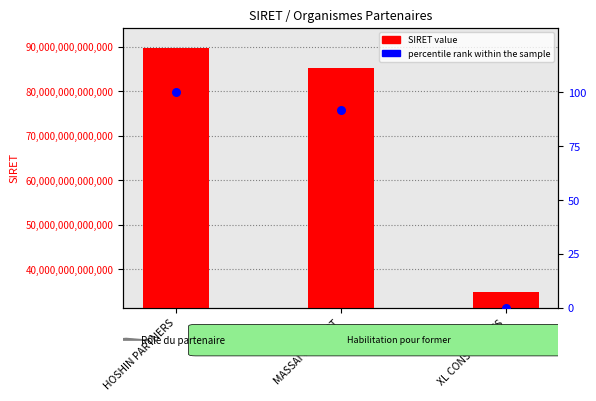

Between HOSHIN PARTNERS and XL CONSULTANTS, which is larger?

HOSHIN PARTNERS